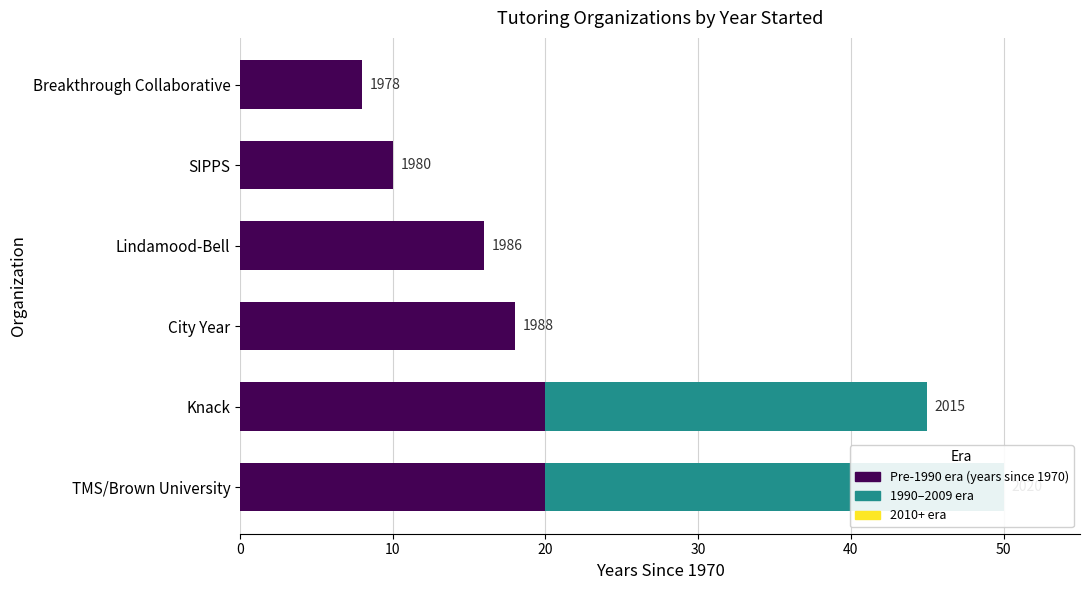

Is it true that Pre-1990 era (years since 1970) equals 20.0 at Knack?

True